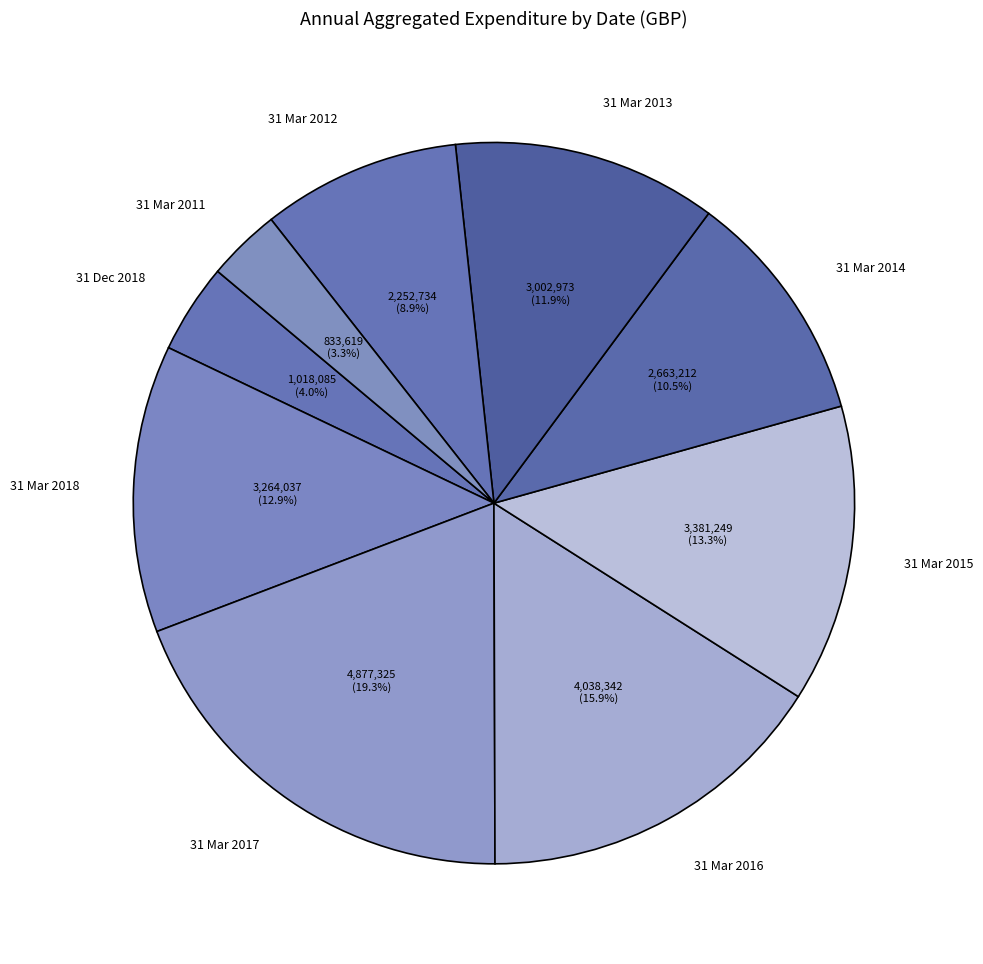

Between 31 Mar 2011 and 31 Mar 2016, which is larger?

31 Mar 2016